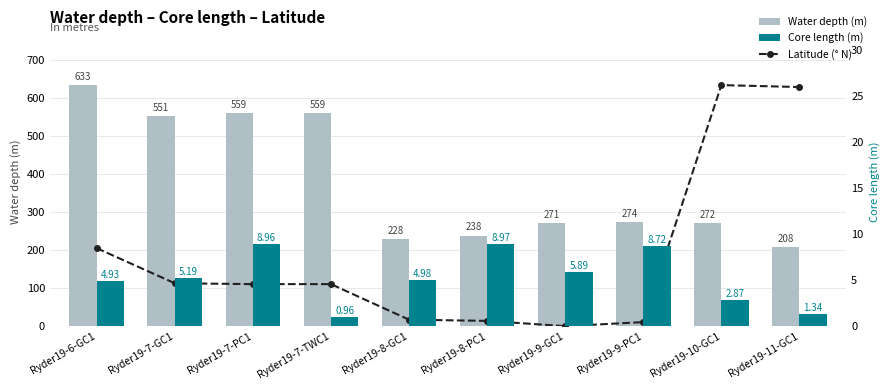

Reading left to right, list all the values displayed in this chart.

Latitude (° N): 204.8	112.7	110.4	110.4	17.0	13.9	0.0	10.6	633.0	627.9
Water depth (m): 633.0	551.0	559.0	559.0	228.0	238.0	271.0	274.0	272.0	208.0
Core length (m): 4.9	5.2	9.0	1.0	5.0	9.0	5.9	8.7	2.9	1.3